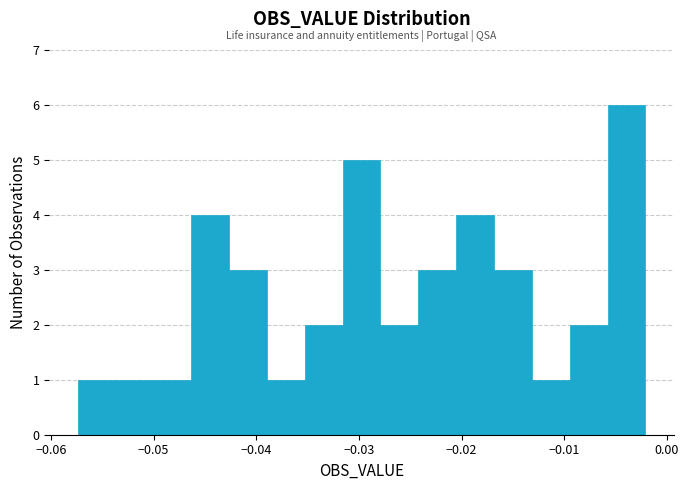

Around what value on the x-axis is the tallest bar? Give the approximate position of its centre, as read against the axis.

-0.004